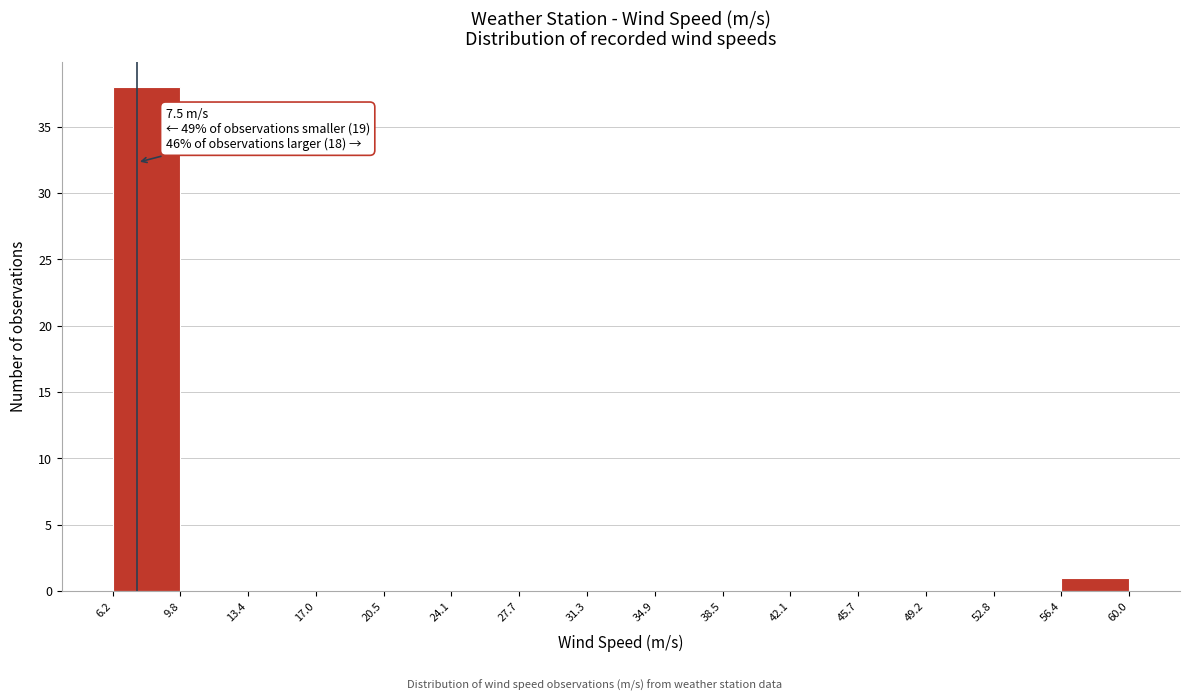

Over which range of the x-axis is the bar tallest?

6.2 to 9.8